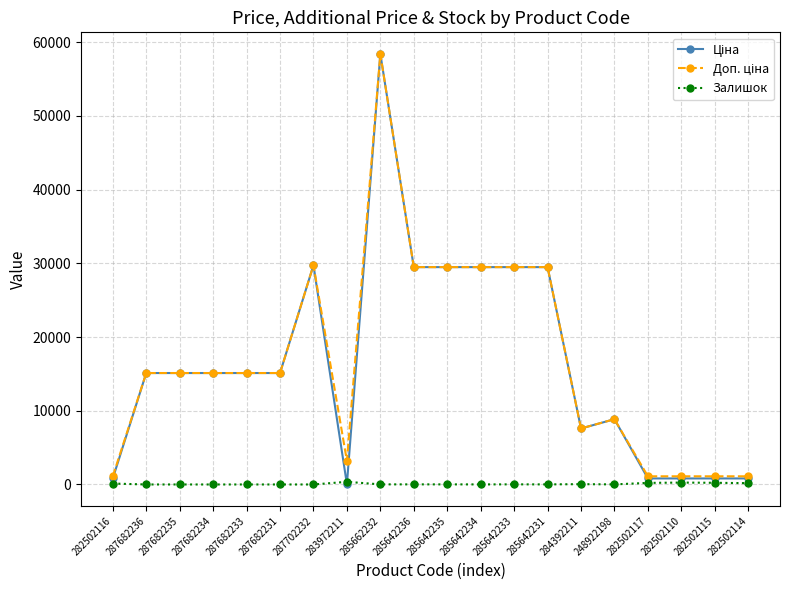

What position from the left is 285642234?

12